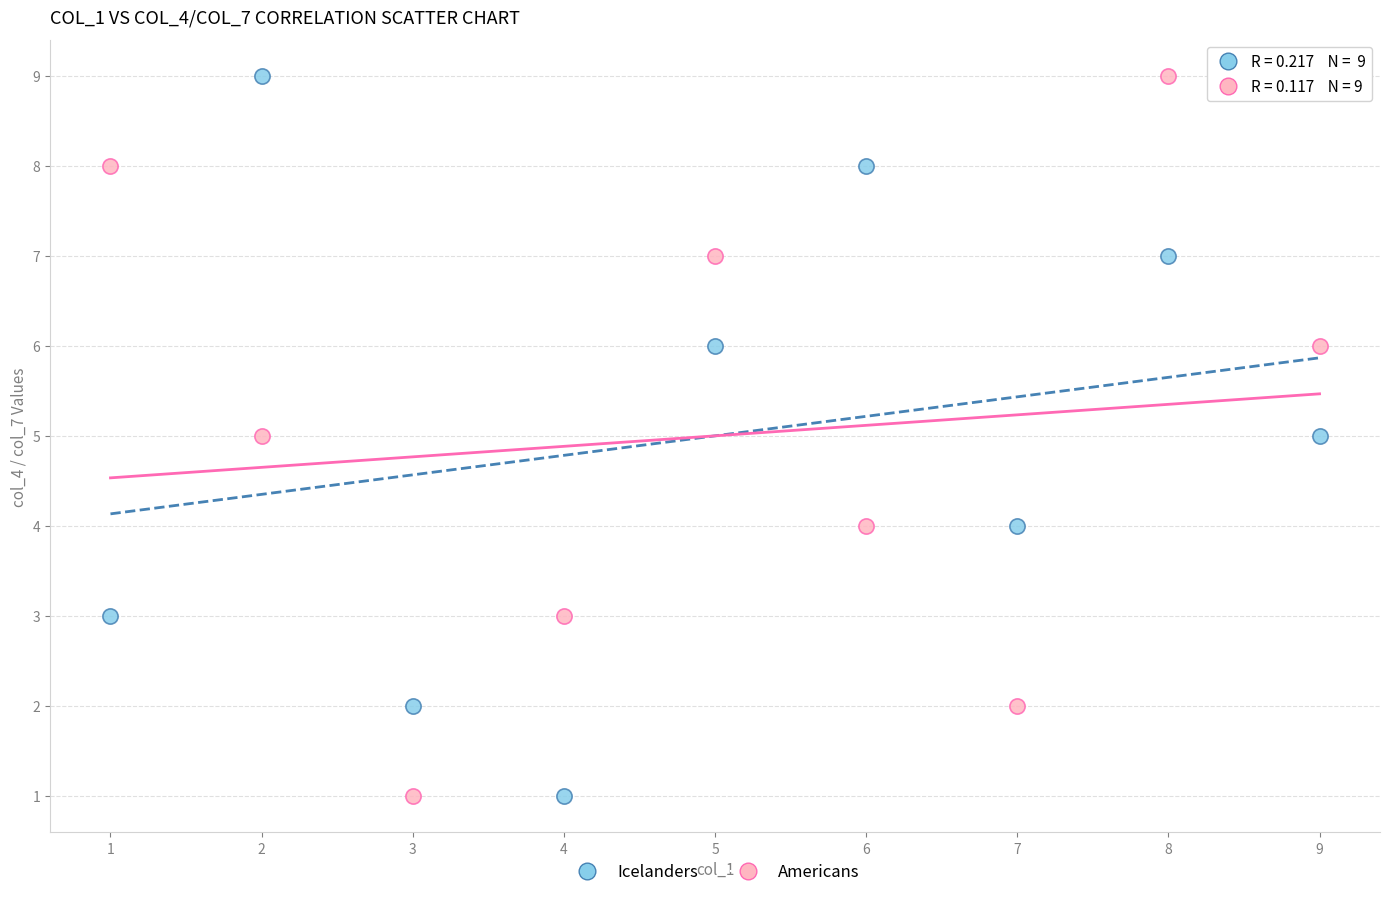

What is the X range (max minus min) for the scatter plot?

8